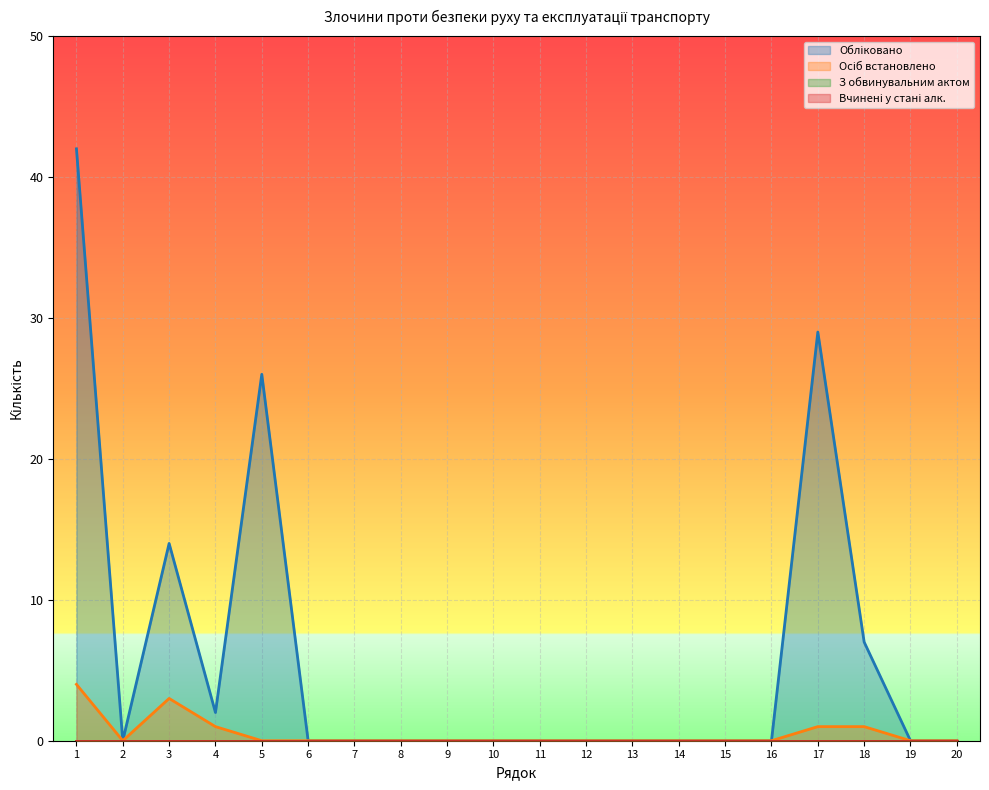

What is the greatest value displayed?

42